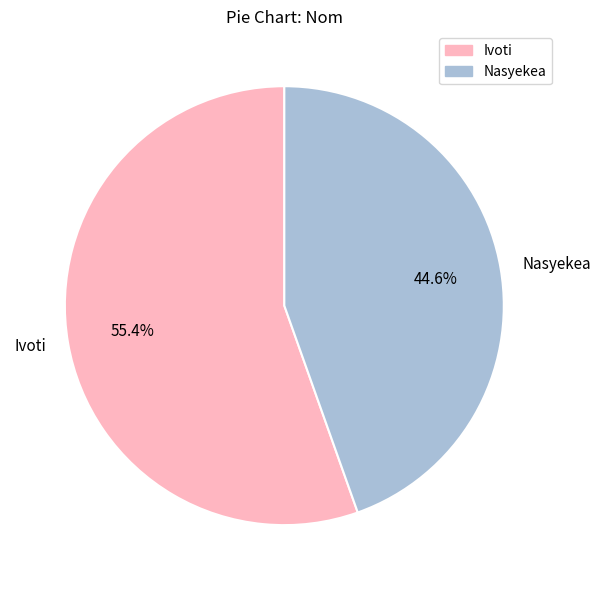

To the nearest percent, what is the combined percentage of Ivoti and Nasyekea?

100%